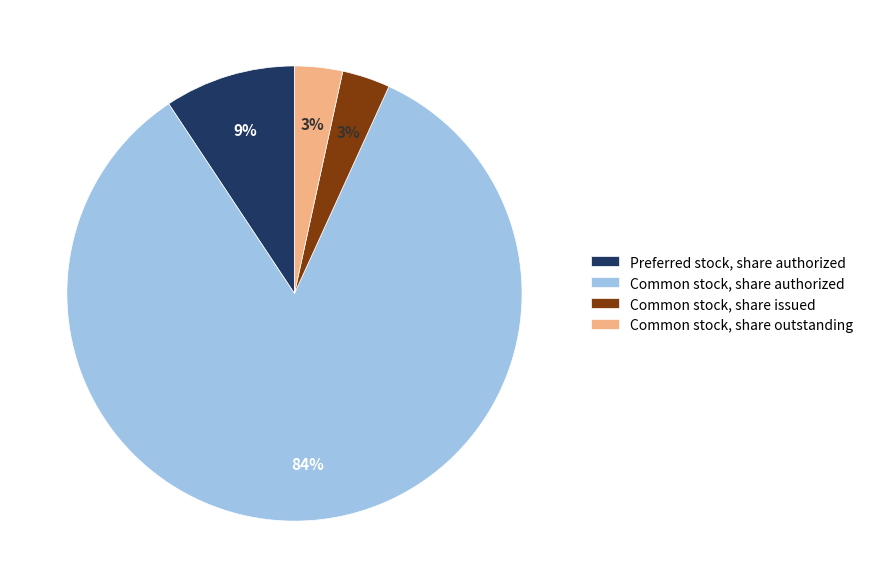

To the nearest percent, what is the average slice percentage?

25%